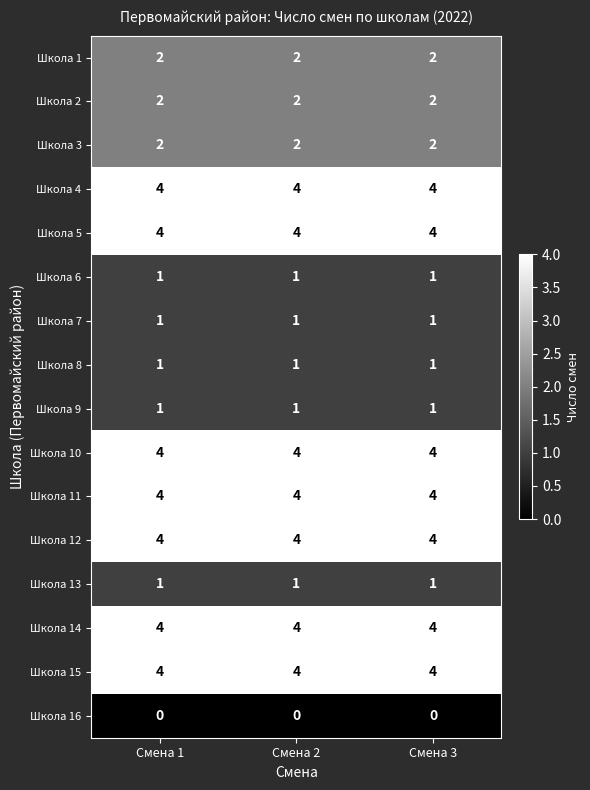

How many distinct data groups are displayed?

16